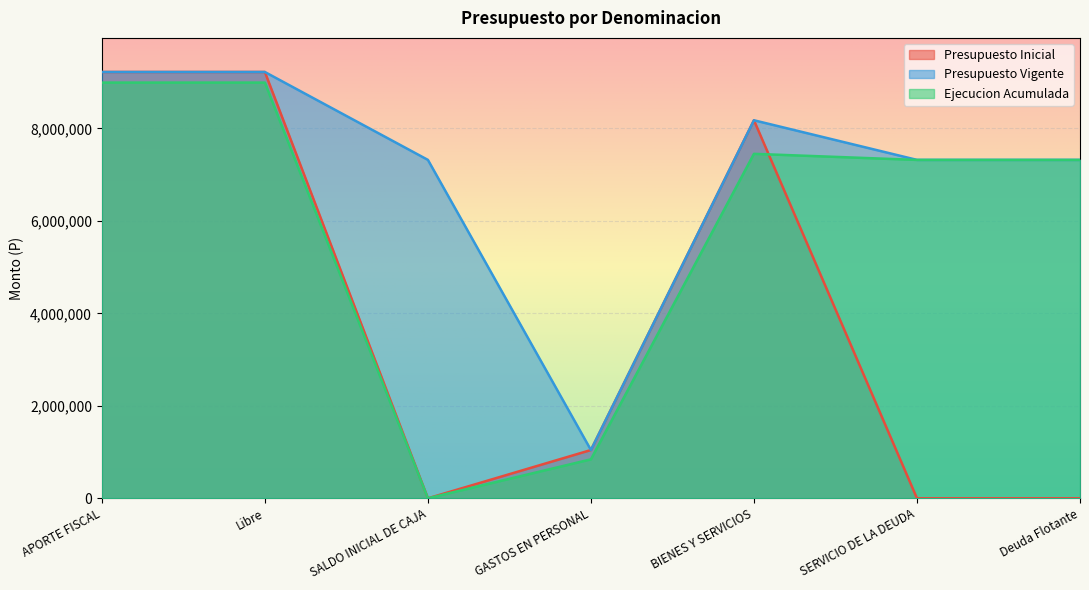

At which category is the sum across all series the highest?

APORTE FISCAL